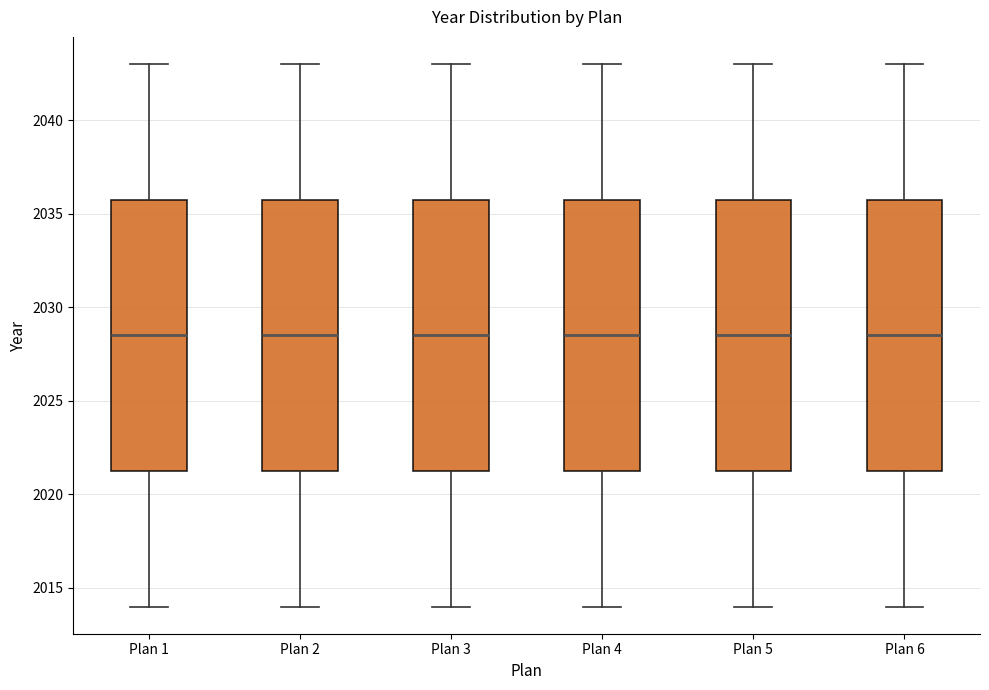

Reading left to right, transcribe this box plot: for each box, give where its median line is, the range the box spans, and where its two whiskers end, as read against the y-axis. The values are not printed on the chart, so give them approximately, as read against the axis.

Plan 1: median 2028.5, box 2021.5 to 2036.0, whiskers 2014.0 to 2043.0
Plan 2: median 2028.5, box 2021.5 to 2036.0, whiskers 2014.0 to 2043.0
Plan 3: median 2028.5, box 2021.5 to 2036.0, whiskers 2014.0 to 2043.0
Plan 4: median 2028.5, box 2021.5 to 2036.0, whiskers 2014.0 to 2043.0
Plan 5: median 2028.5, box 2021.5 to 2036.0, whiskers 2014.0 to 2043.0
Plan 6: median 2028.5, box 2021.5 to 2036.0, whiskers 2014.0 to 2043.0